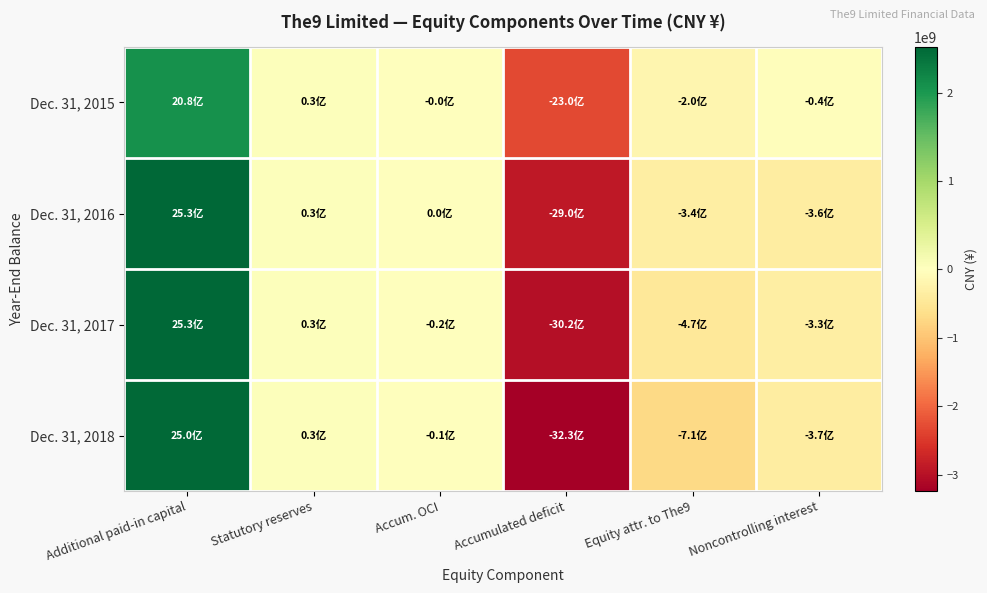

At which category is the sum across all series the highest?

Additional paid-in capital